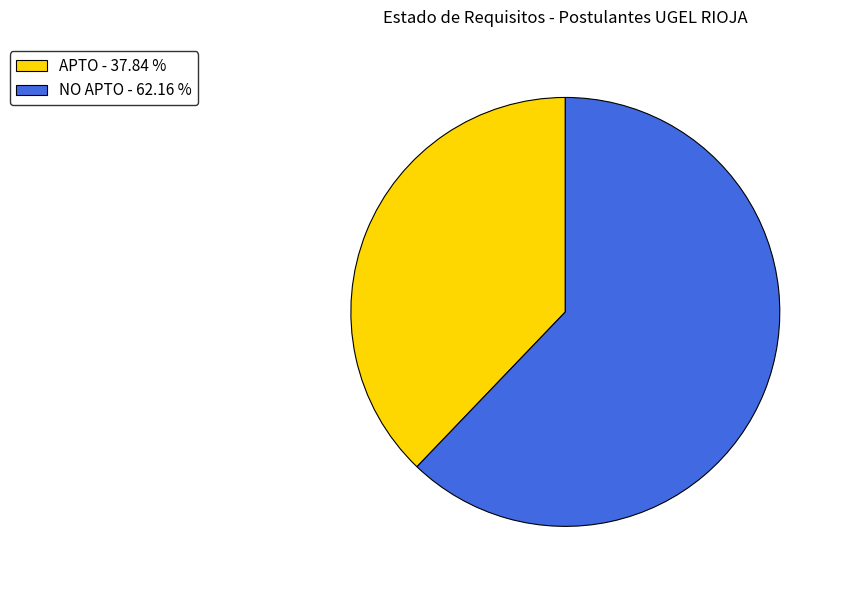

How many slices are in this pie chart?

2